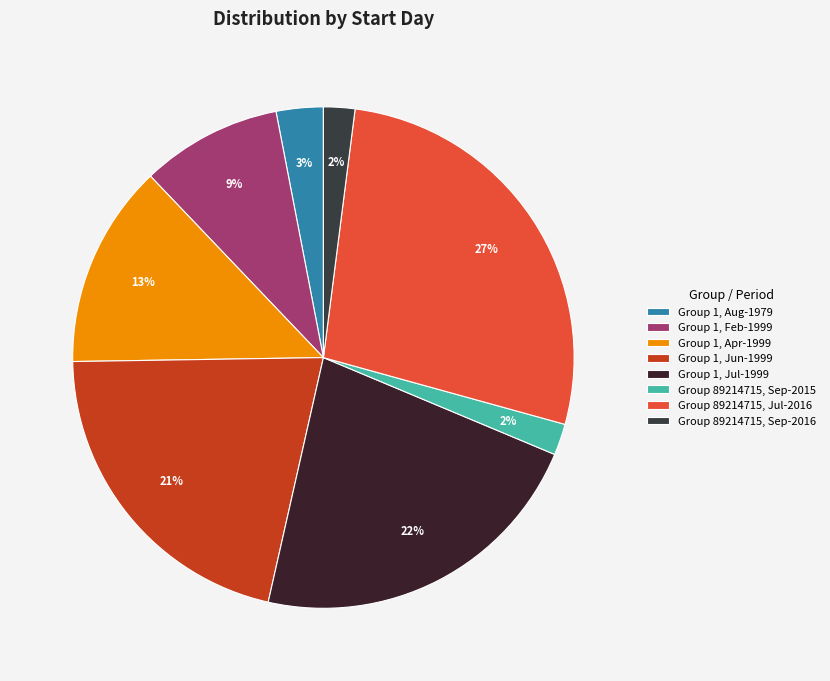

How many segments does this pie chart have?

8